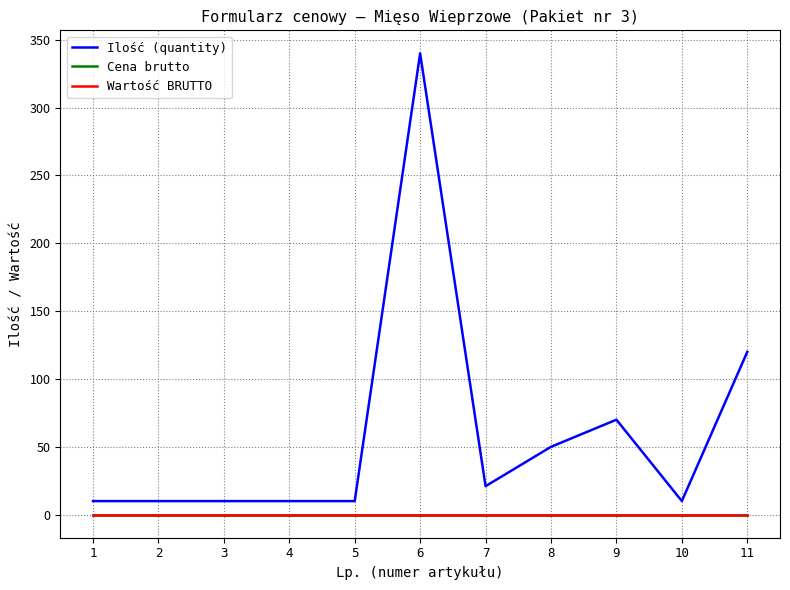

The Wartość BRUTTO series shows 0 at 6. True or false?

True